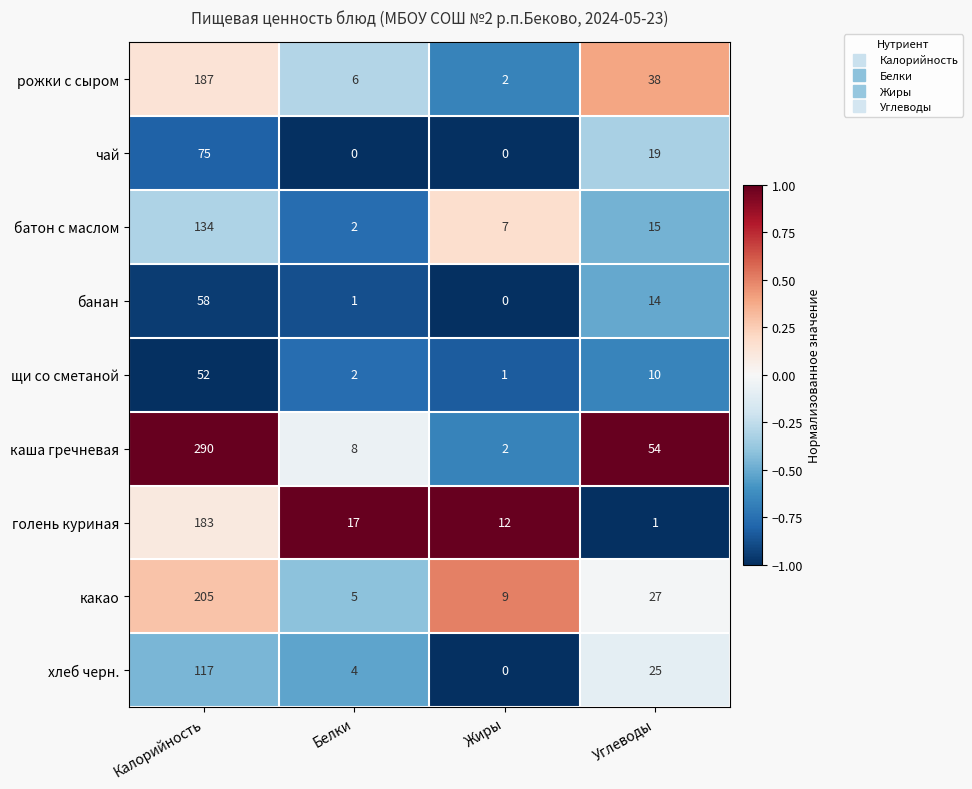

What is the maximum value shown in the chart?

290